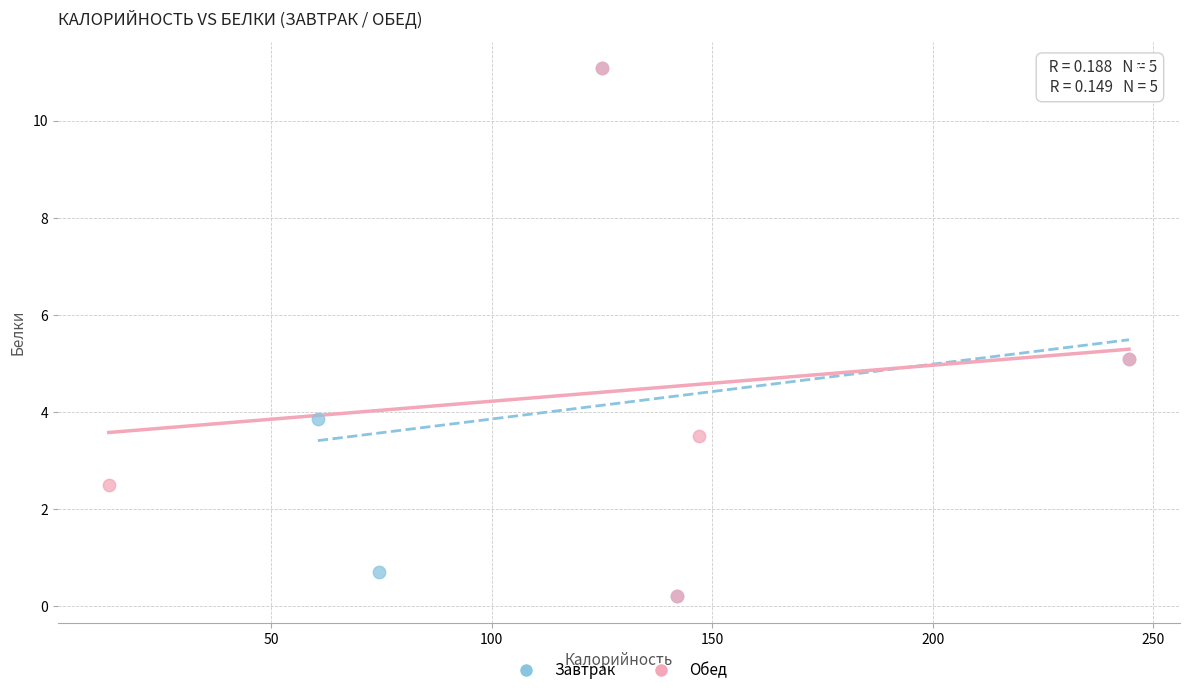

What are all the series names shown in the legend?

Завтрак, Обед